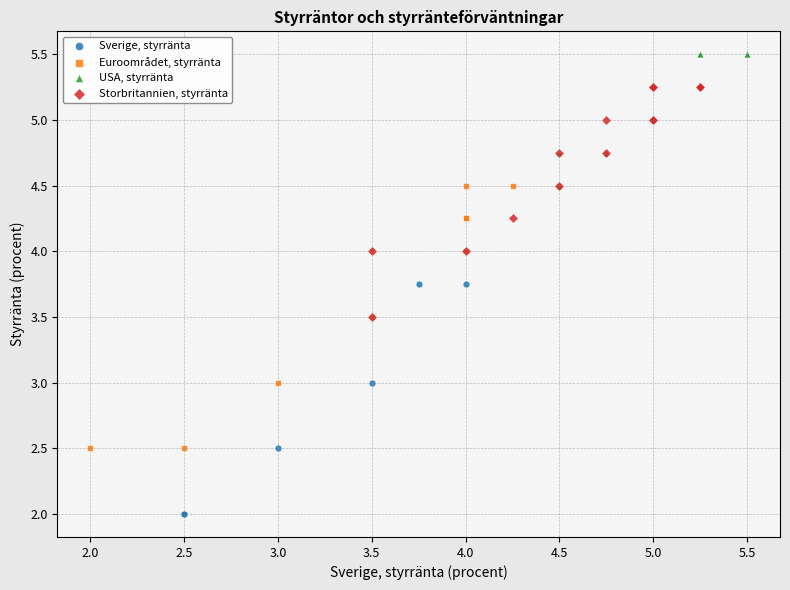

Which series reaches the minimum Y coordinate?

Sverige, styrränta